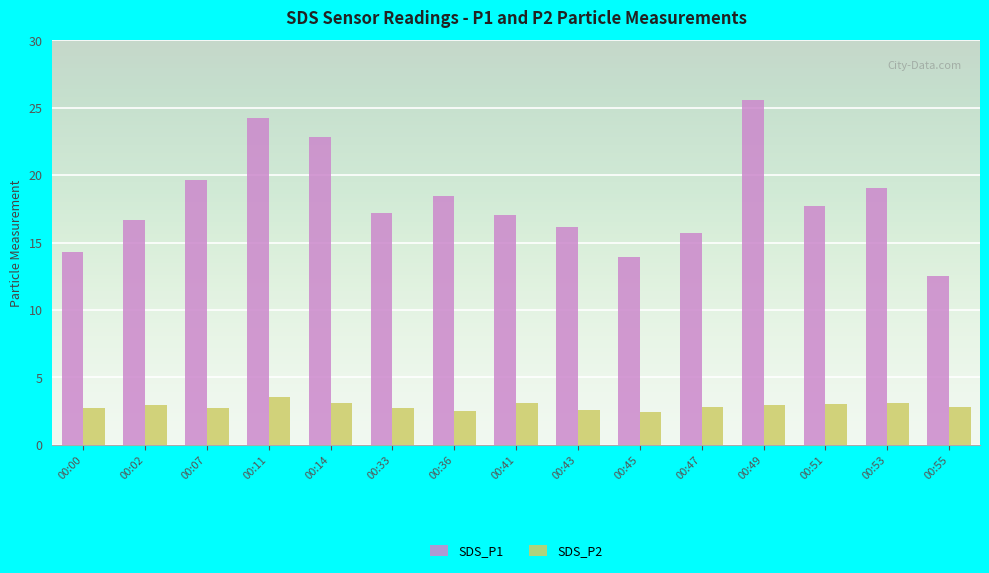

What is the value of the SDS_P2 bar at the 4th from the left?

3.5